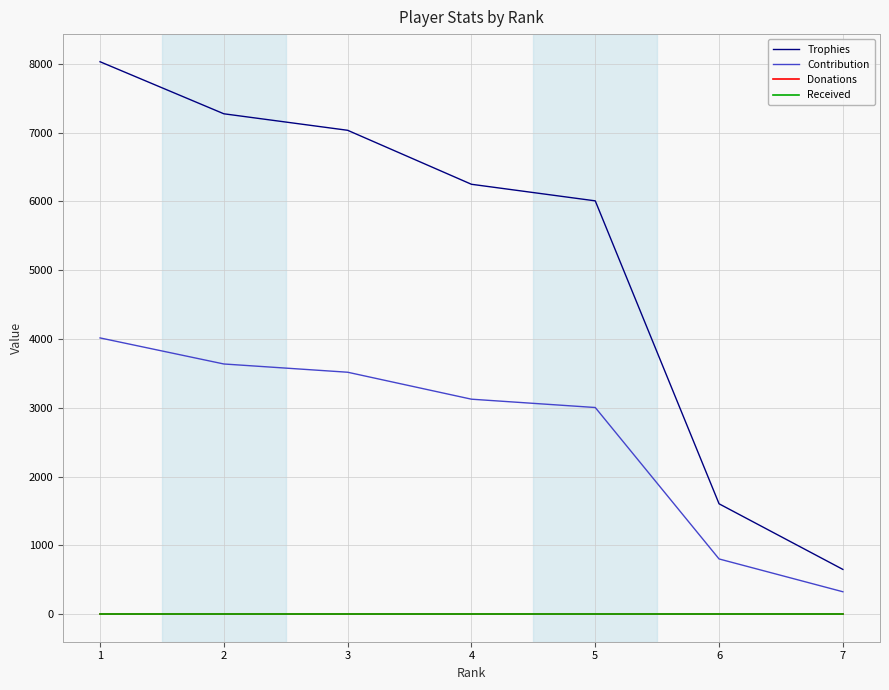

List the series in order of their peak value, lowest first.

Donations, Received, Contribution, Trophies